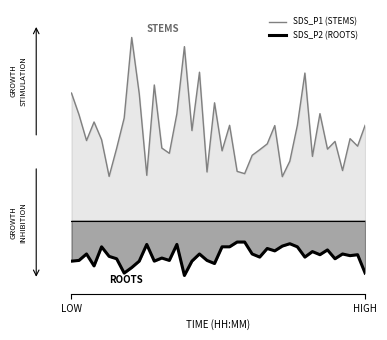

Reading left to right, transcribe all the data shown in this chart.

SDS_P1 (STEMS): 7.0	5.8	4.4	5.4	4.4	2.4	3.9	5.6	10.0	6.9	2.5	7.4	4.0	3.7	5.8	9.5	4.9	8.1	2.7	6.4	3.8	5.2	2.7	2.6	3.6	3.9	4.2	5.2	2.4	3.2	5.2	8.1	3.5	5.8	3.9	4.3	2.7	4.5	4.1	5.2
SDS_P2 (ROOTS): -2.2	-2.2	-1.8	-2.5	-1.4	-2.0	-2.1	-2.9	-2.6	-2.2	-1.3	-2.2	-2.0	-2.2	-1.3	-3.0	-2.2	-1.8	-2.2	-2.3	-1.4	-1.4	-1.2	-1.2	-1.8	-2.0	-1.5	-1.7	-1.4	-1.3	-1.4	-2.0	-1.7	-1.9	-1.6	-2.1	-1.8	-1.9	-1.9	-2.9